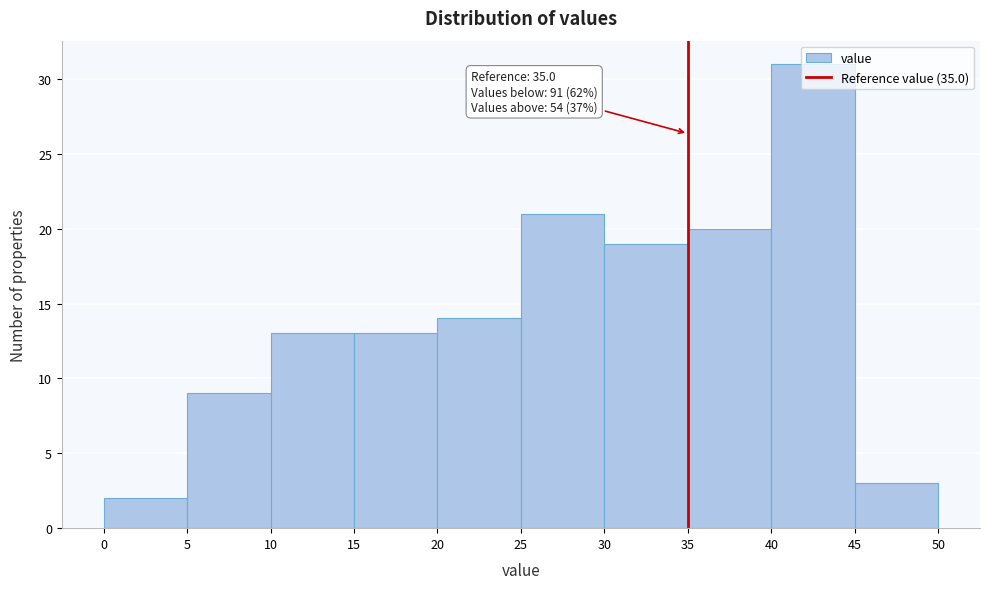

Which range on the x-axis has the tallest bar?

40 to 45